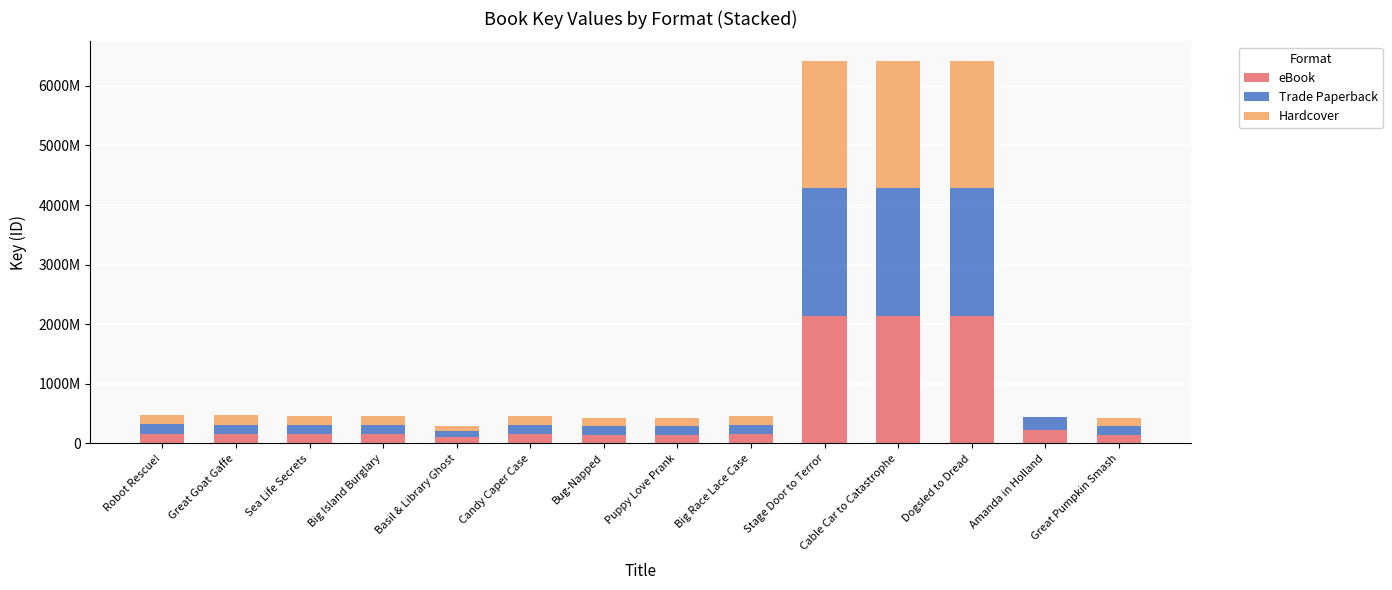

Where is Hardcover nearest to the value 1070963713?

Robot Rescue!